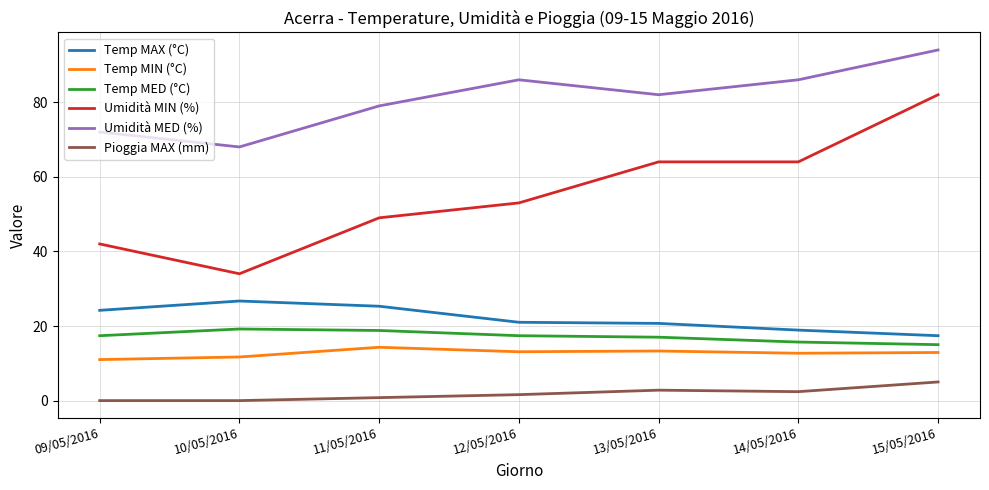

What is the difference between the second highest and minimum values in the Pioggia MAX (mm) series?

2.8